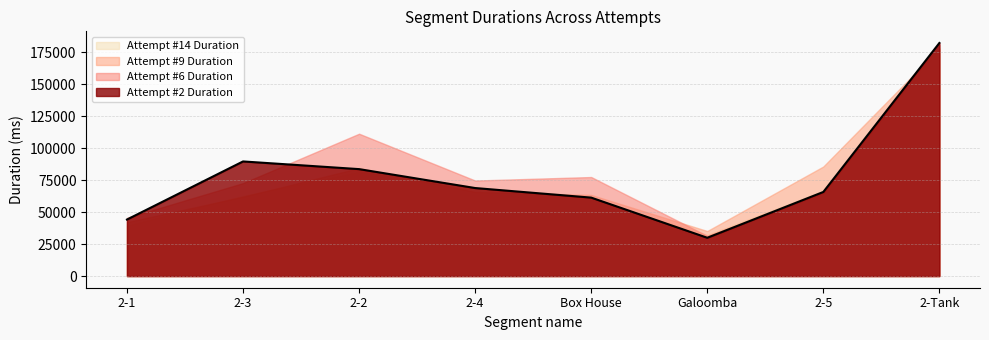

What is the average value of the Attempt #2 Duration series?

78176